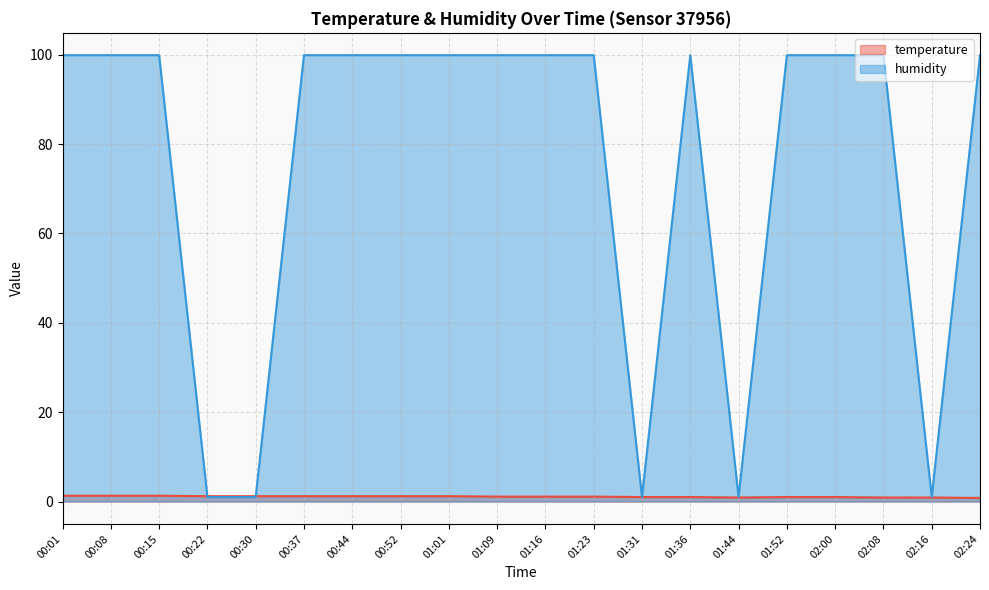

List the series in order of their overall mean, highest first.

humidity, temperature